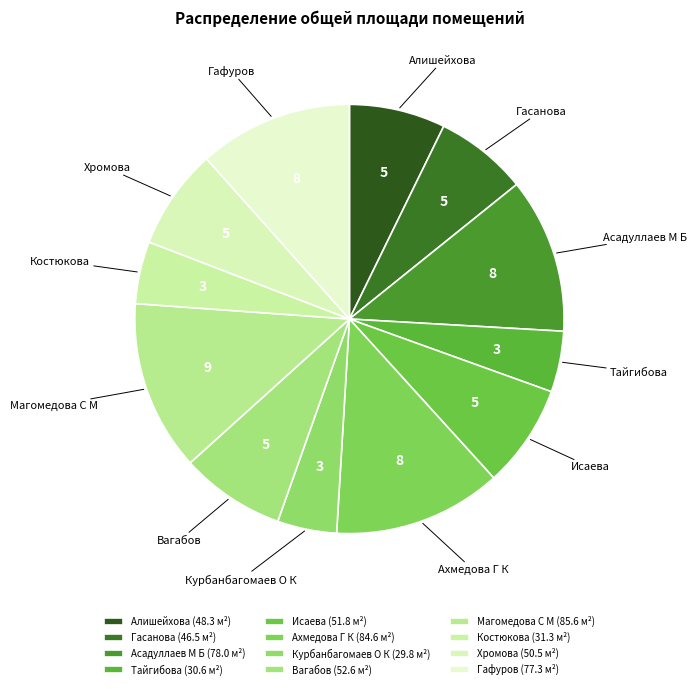

Do Асадуллаев М Б and Тайгибова together represent more than half of the pie?

No